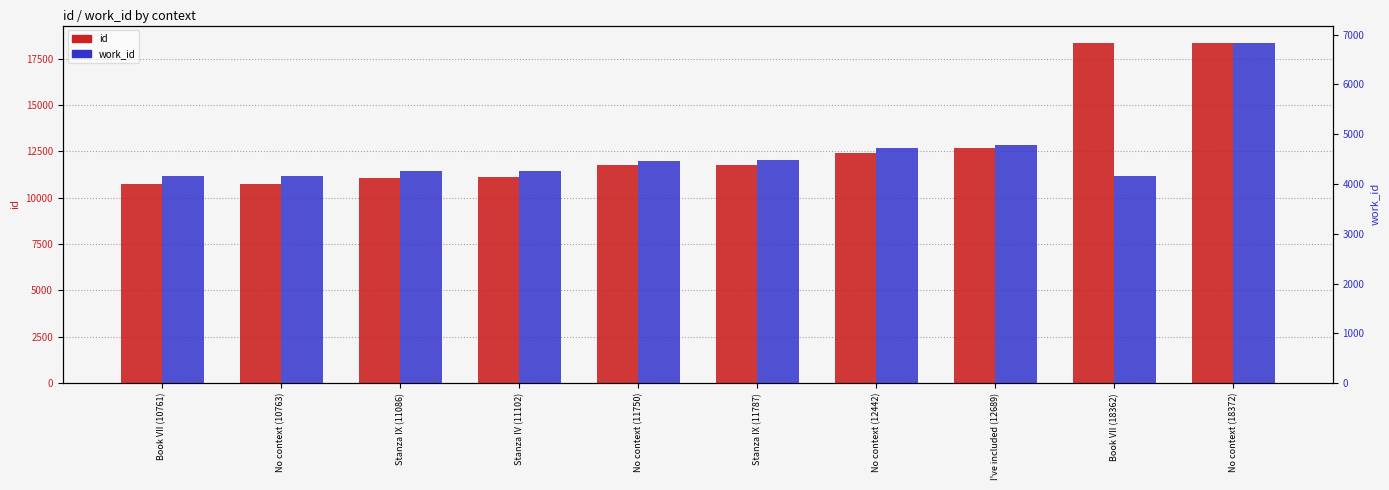

At which label is id closest to 14566?

I've included (12689)